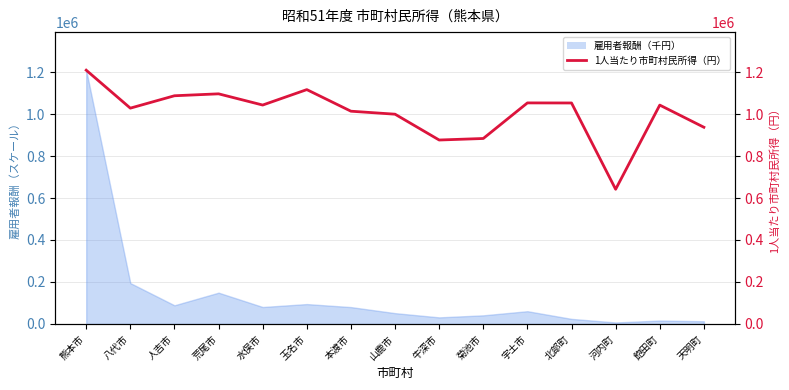

Where is the first local minimum?

八代市